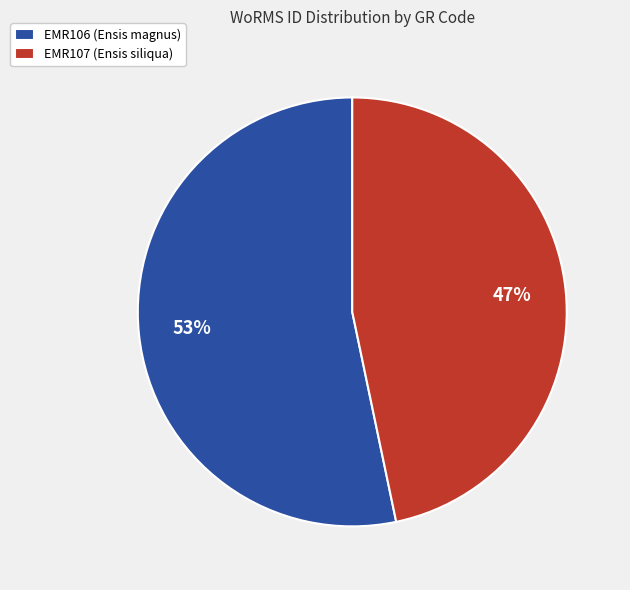

Is EMR106 (Ensis magnus) the majority of the pie?

Yes